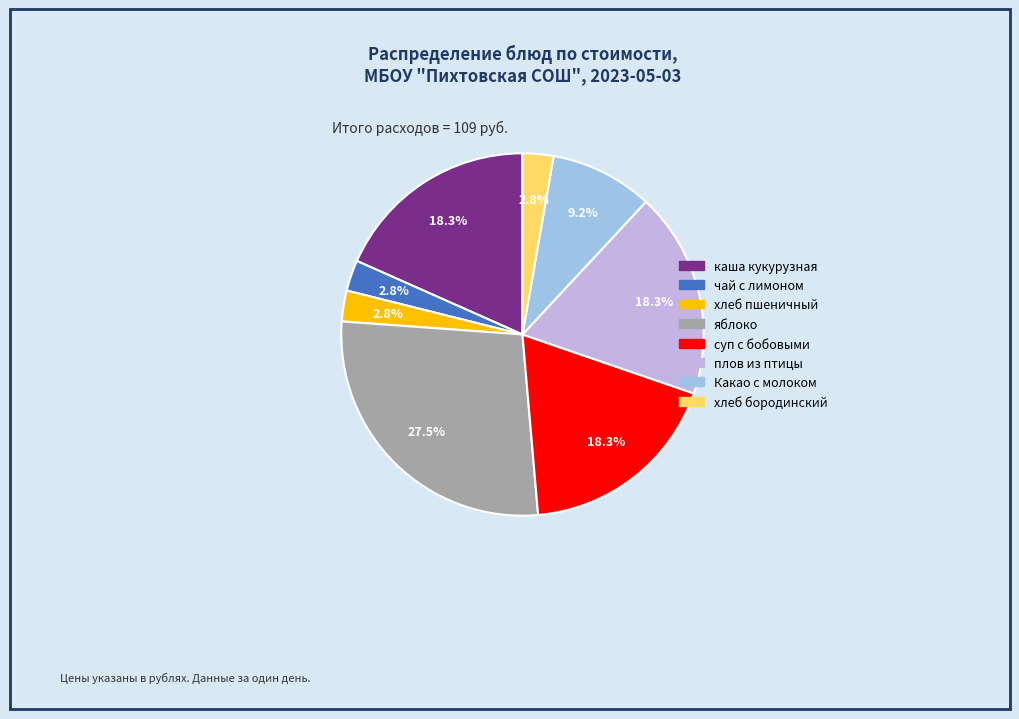

Does any single category account for the majority?

No